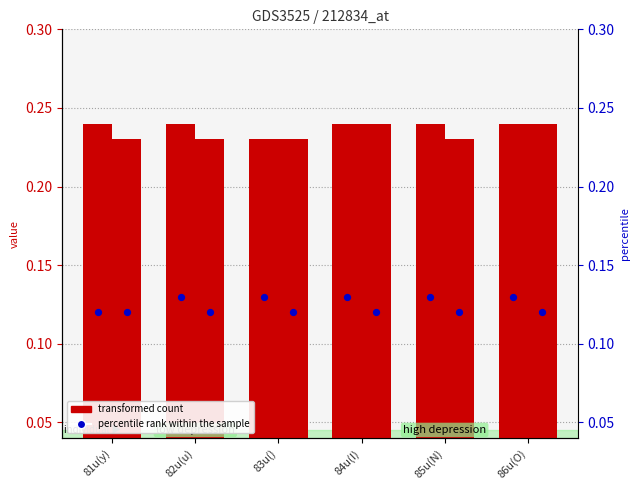

Which series has the largest total across all categories?

transformed count (8)